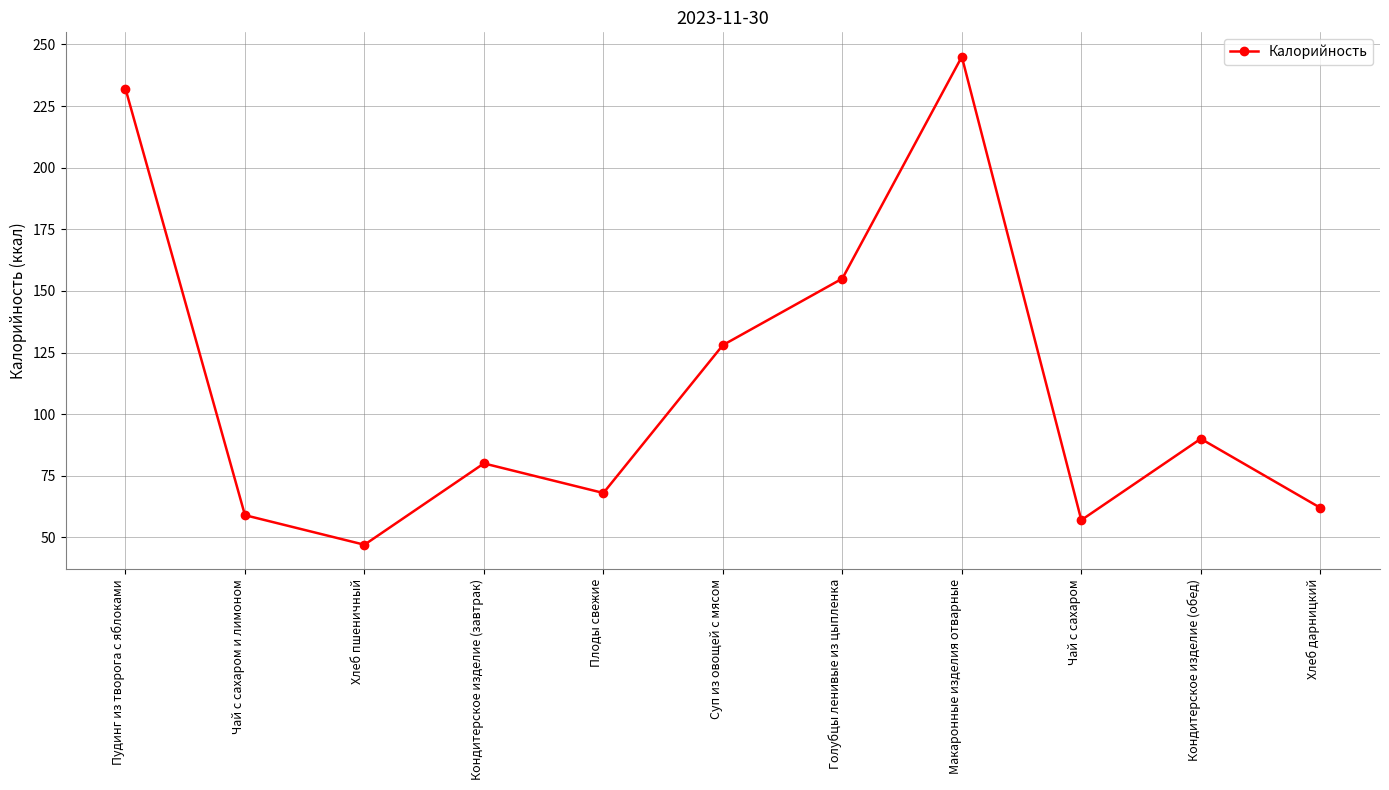

How many points are higher than both their immediate neighbors (excluding endpoints)?

3